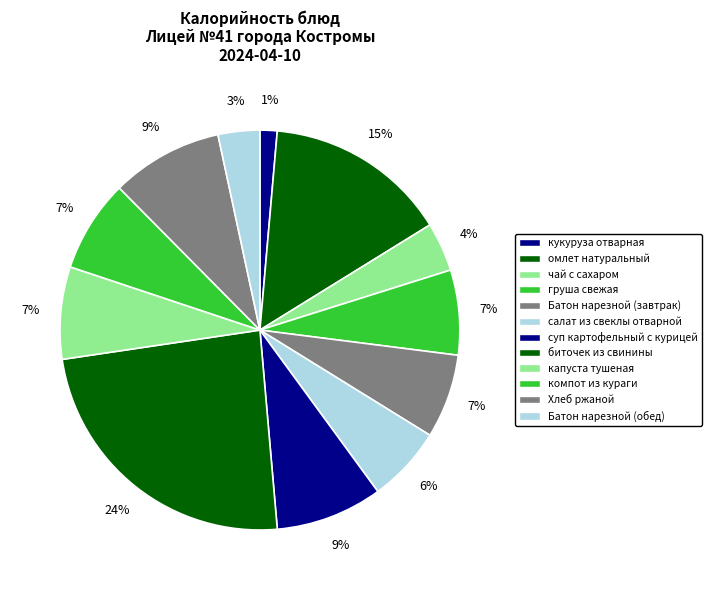

How many segments does this pie chart have?

12